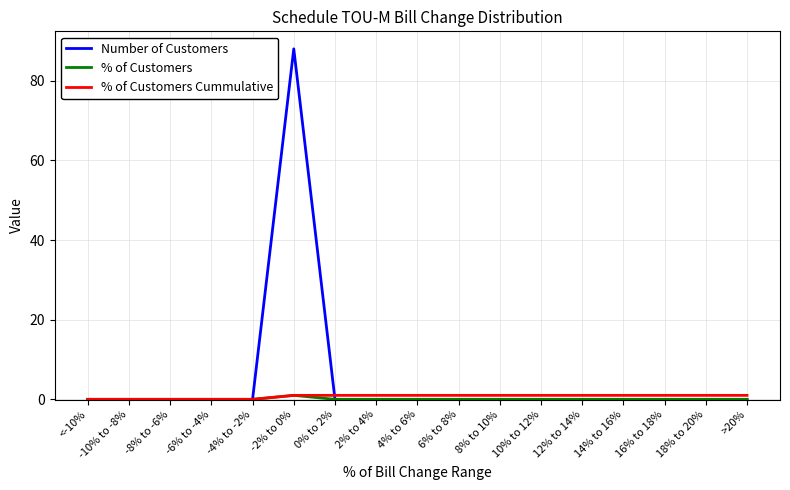

At how many categories does at least one series exceed 44?

1